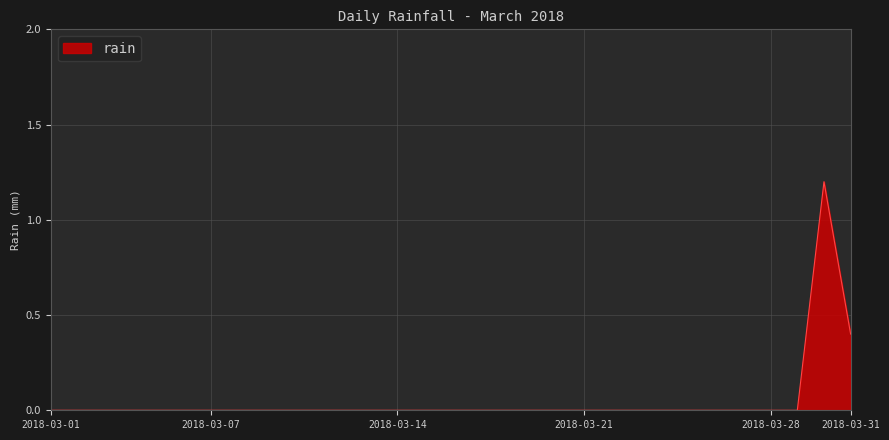

What is the greatest value displayed?

1.2